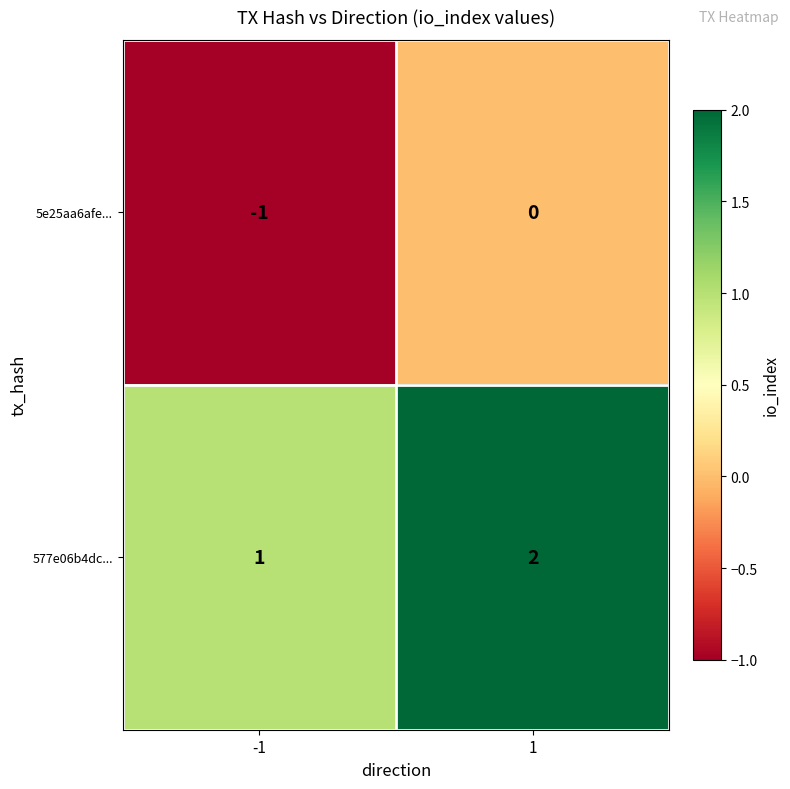

What is the sum of all 577e06b4dc... values?

3